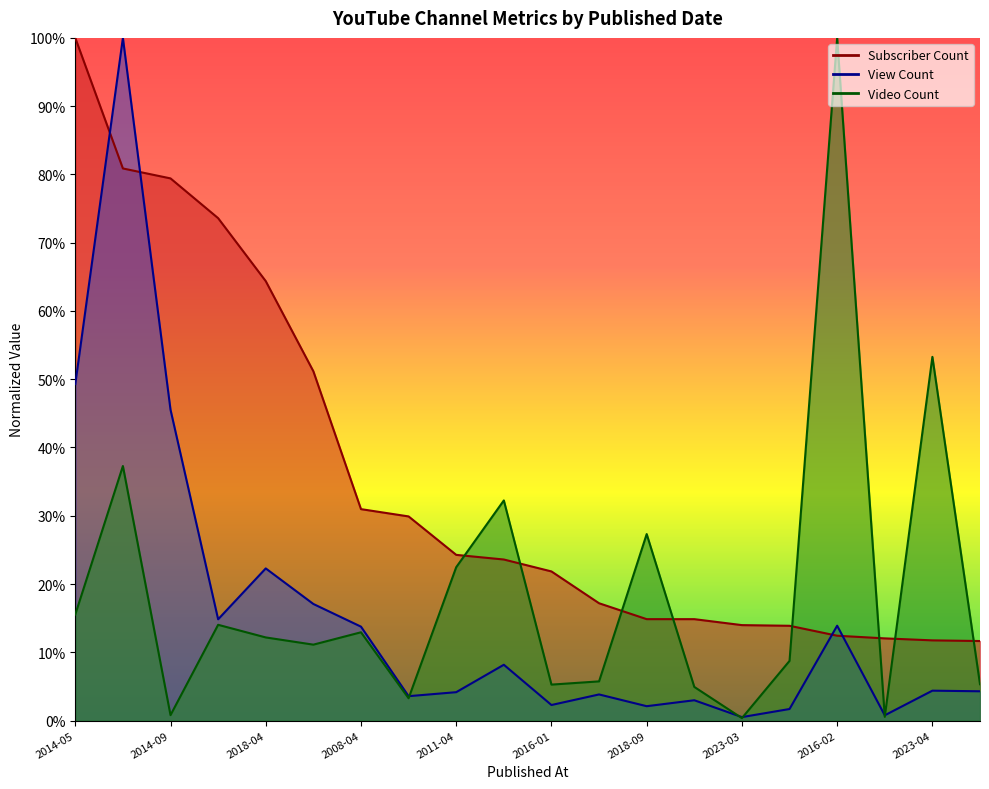

What is the sum of the Subscriber Count values at 2014-07-21 and 2020-04-19?

0.4